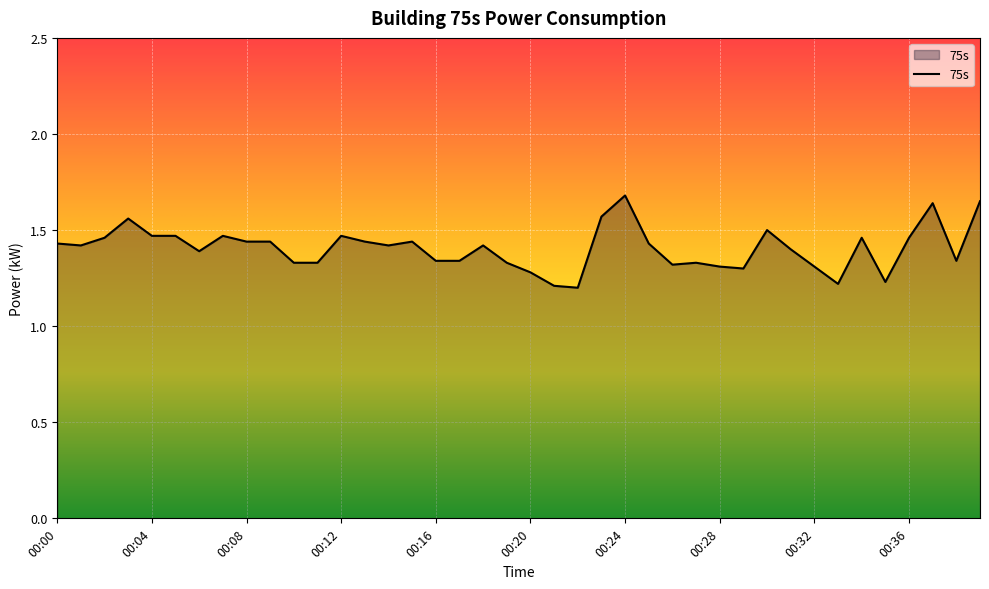

What is the difference between the maximum and minimum values?

0.5